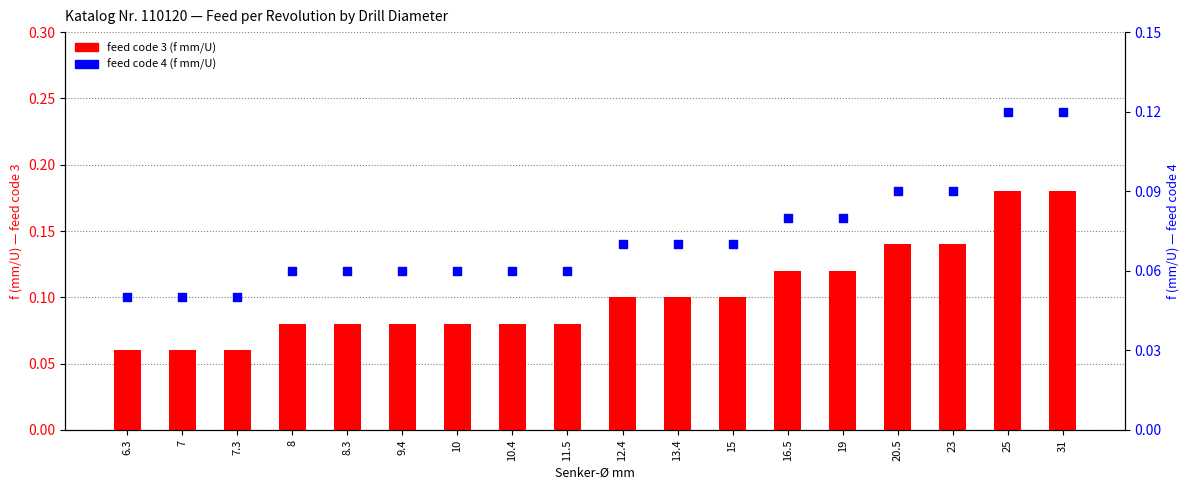

What are all the series names shown in the legend?

feed code 3 (f mm/U), feed code 4 (f mm/U)